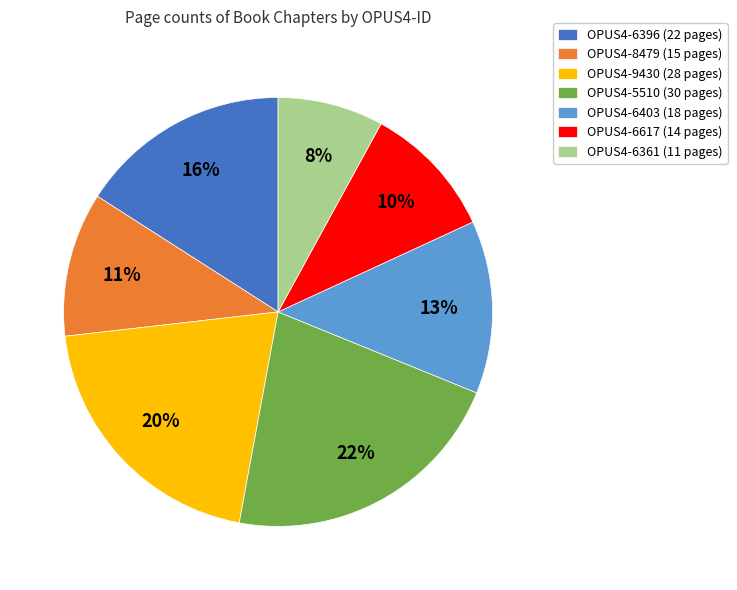

Is there a majority slice in this chart?

No